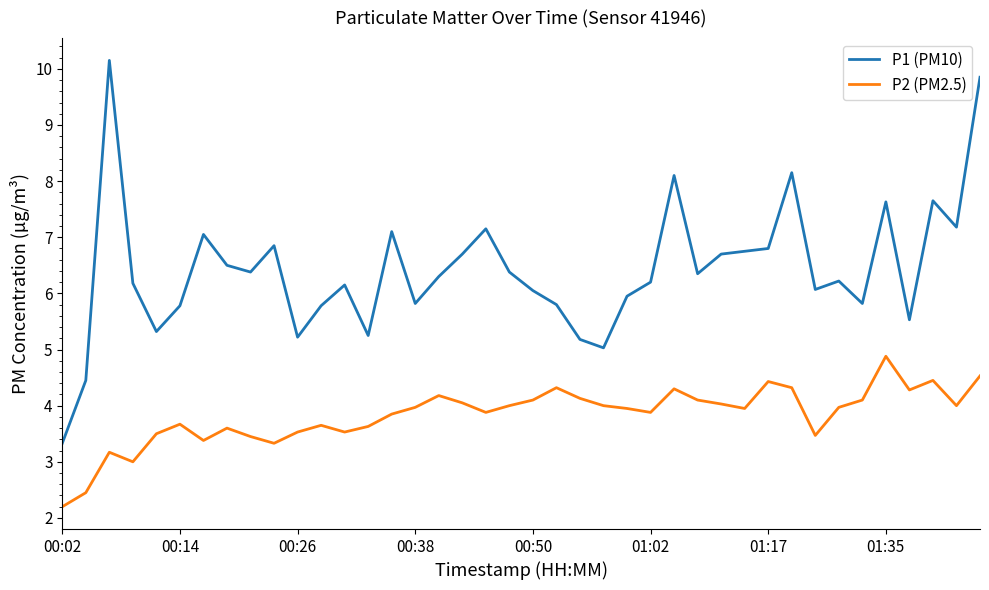

What is the average value of the P2 (PM2.5) series?

3.8